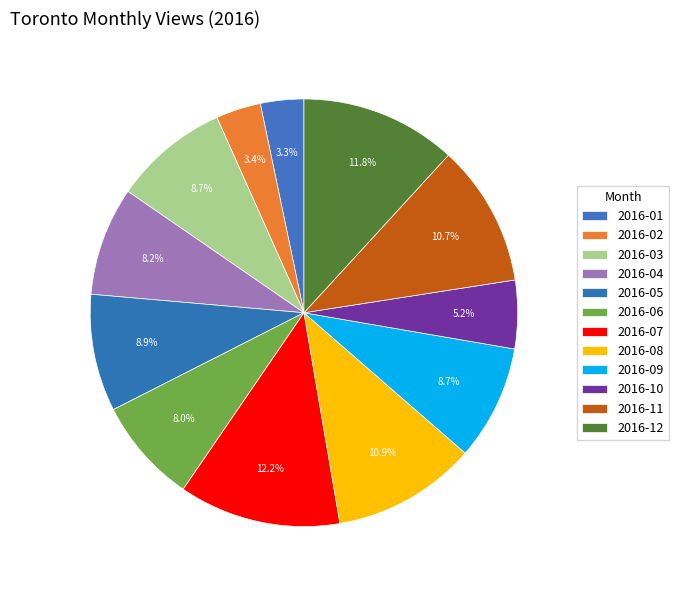

Count the number of slices in the pie.

12